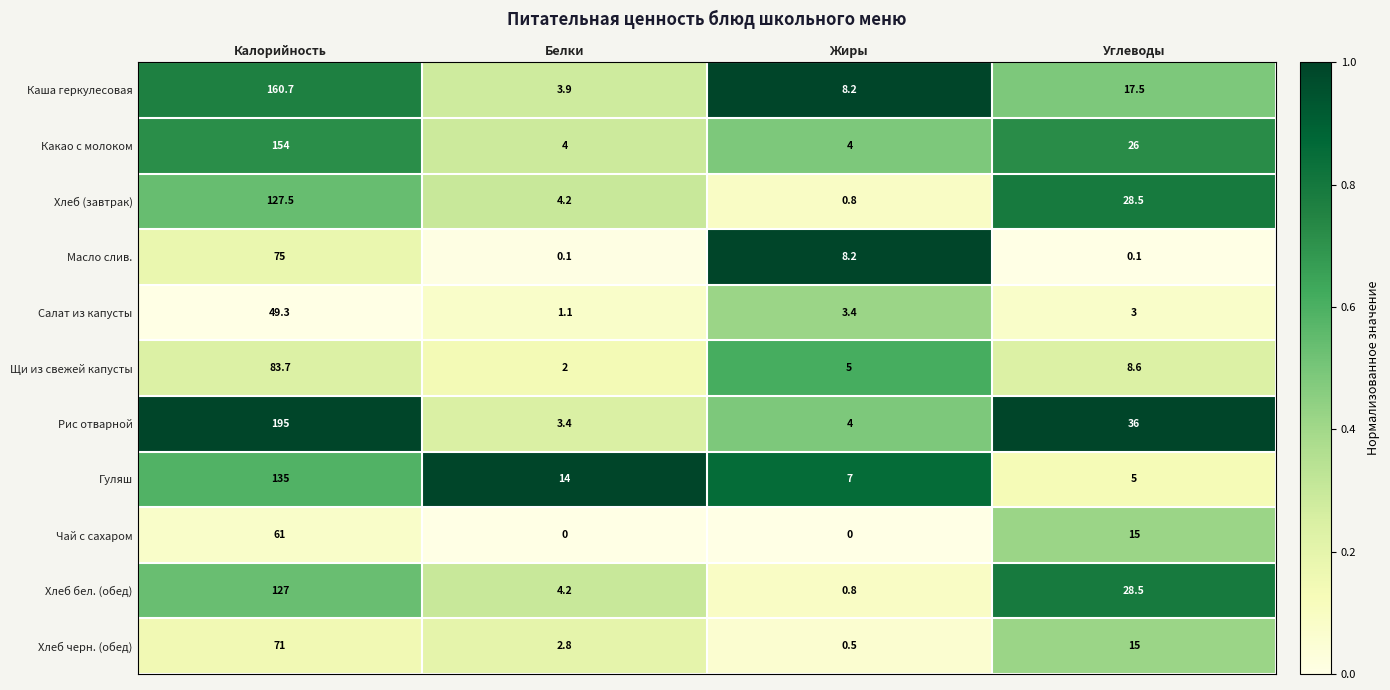

What value does the Хлеб черн. (обед) series have at Белки?

2.8